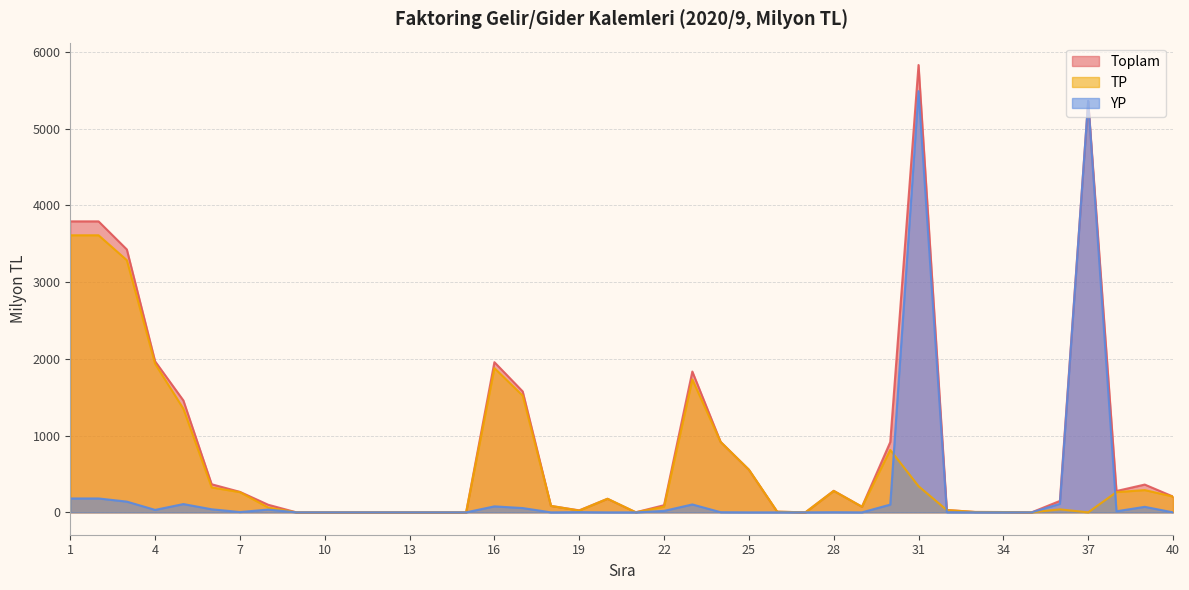

Is it true that Toplam equals 919 at 24?

True